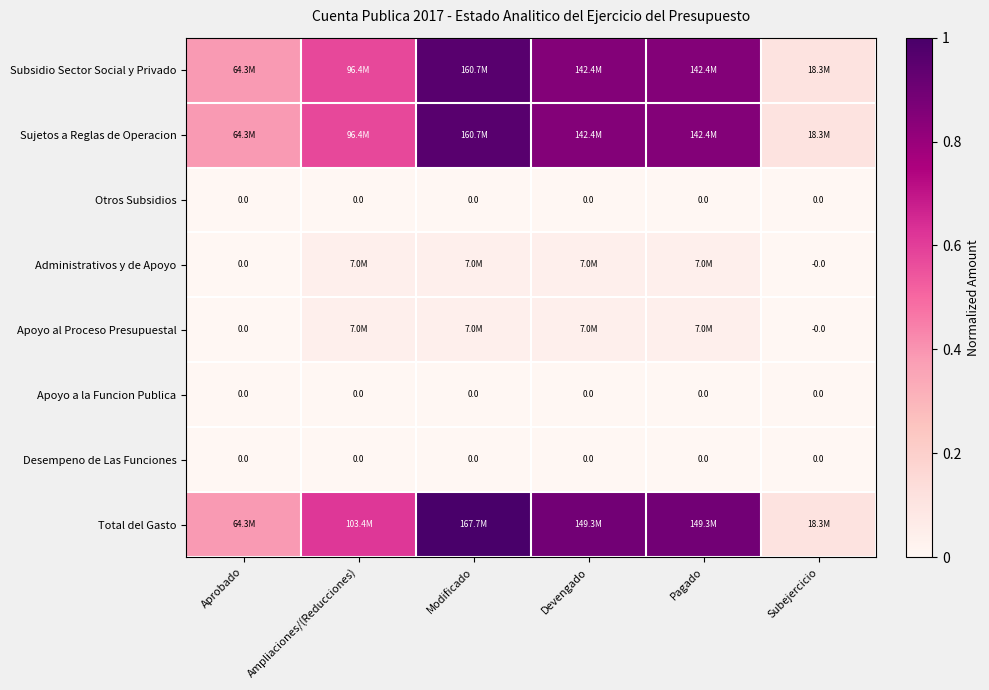

What is the total value across all series at Aprobado?

1.2